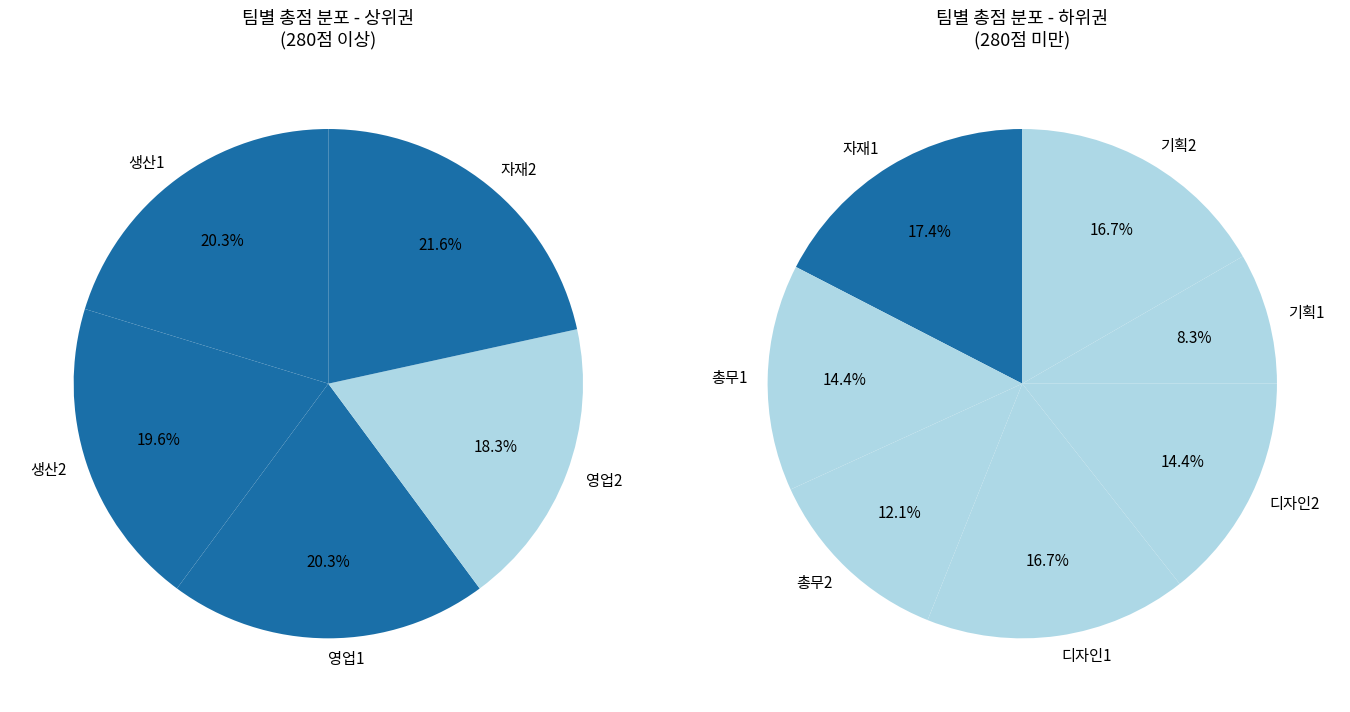

What percentage do 자재1 and 영업1 together represent?

18.9%